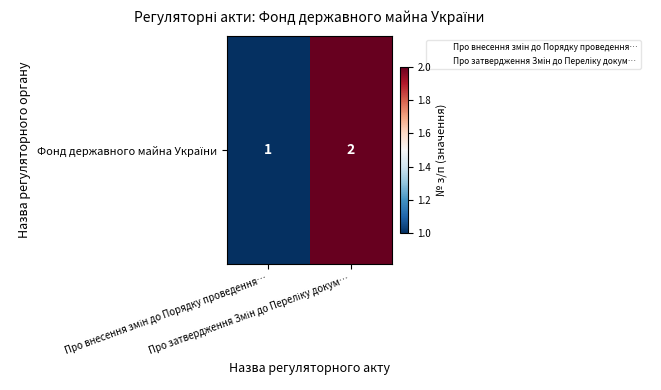

How many values are below 2?

1